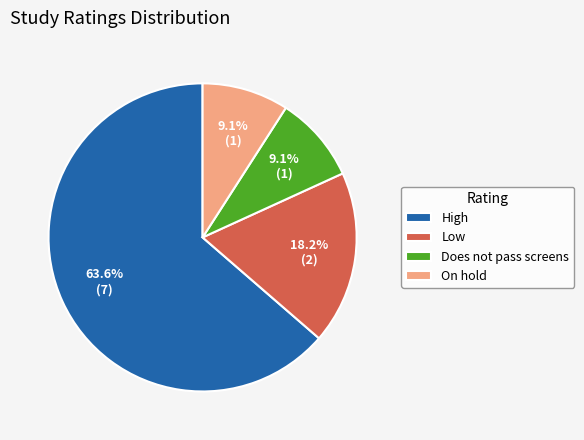

To the nearest percent, what is the average slice percentage?

25%